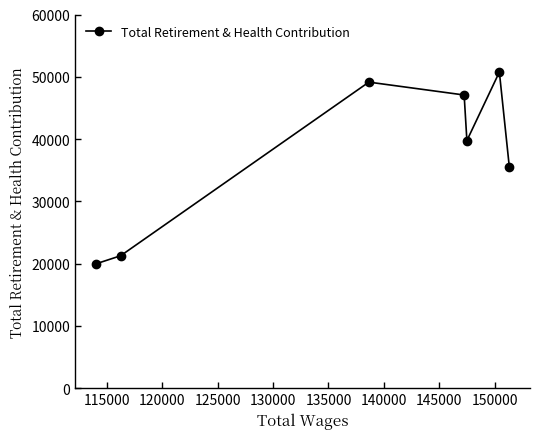

How many series are shown in this chart?

1